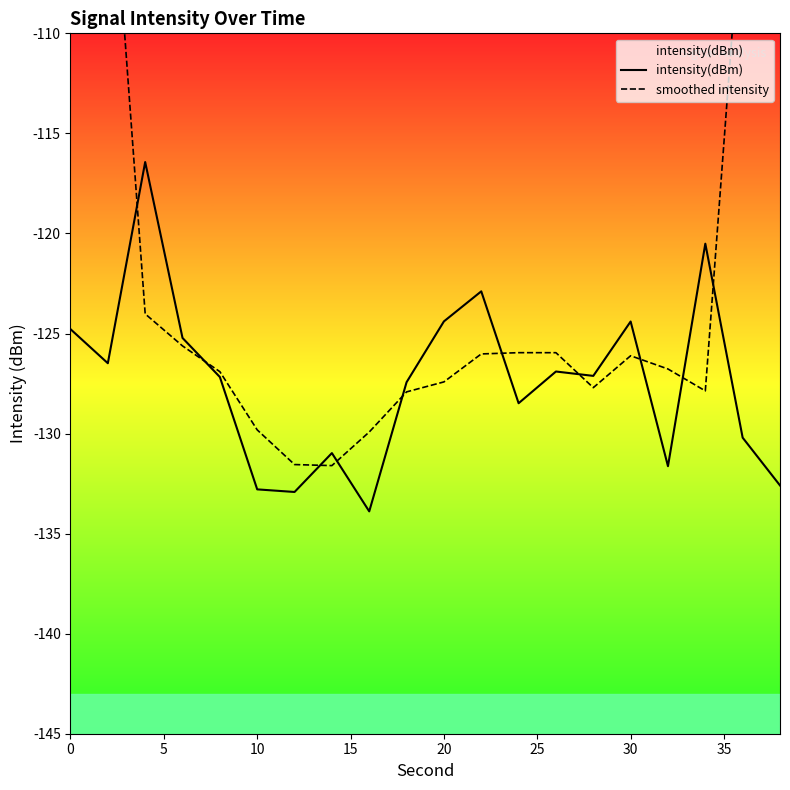

What is the highest value of the intensity(dBm) series?

-116.4